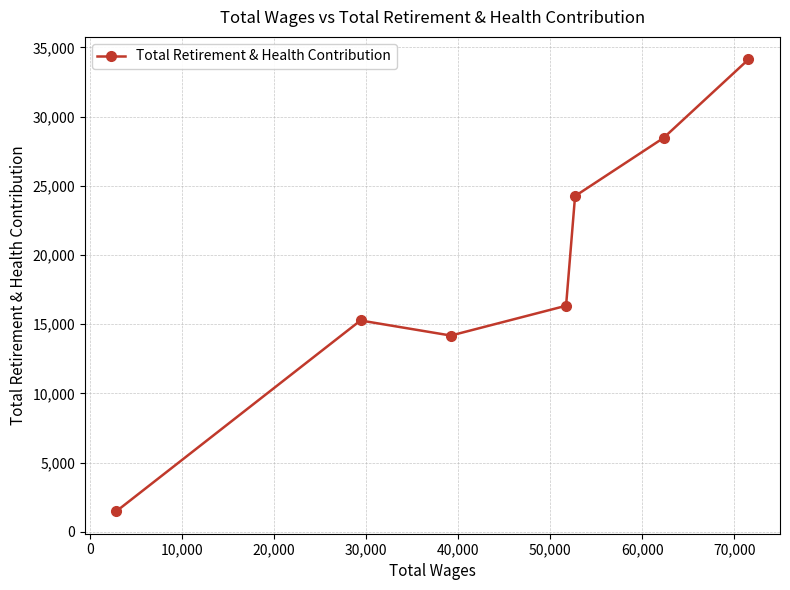

What is the value of the 3rd point from the left?

14176